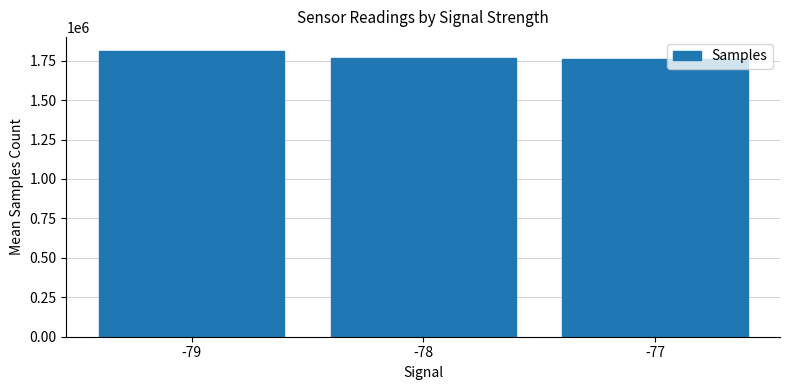

What is the maximum value shown in the chart?

1809955.0